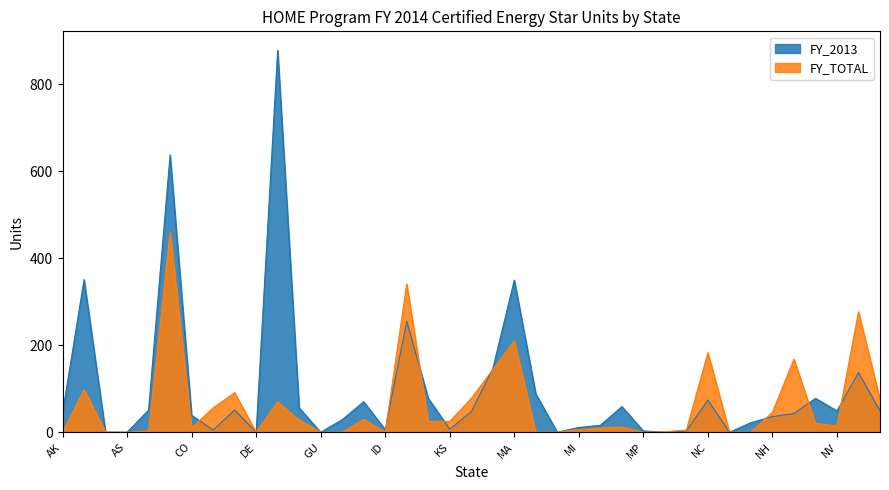

At how many categories does at least one series exceed 458?

2